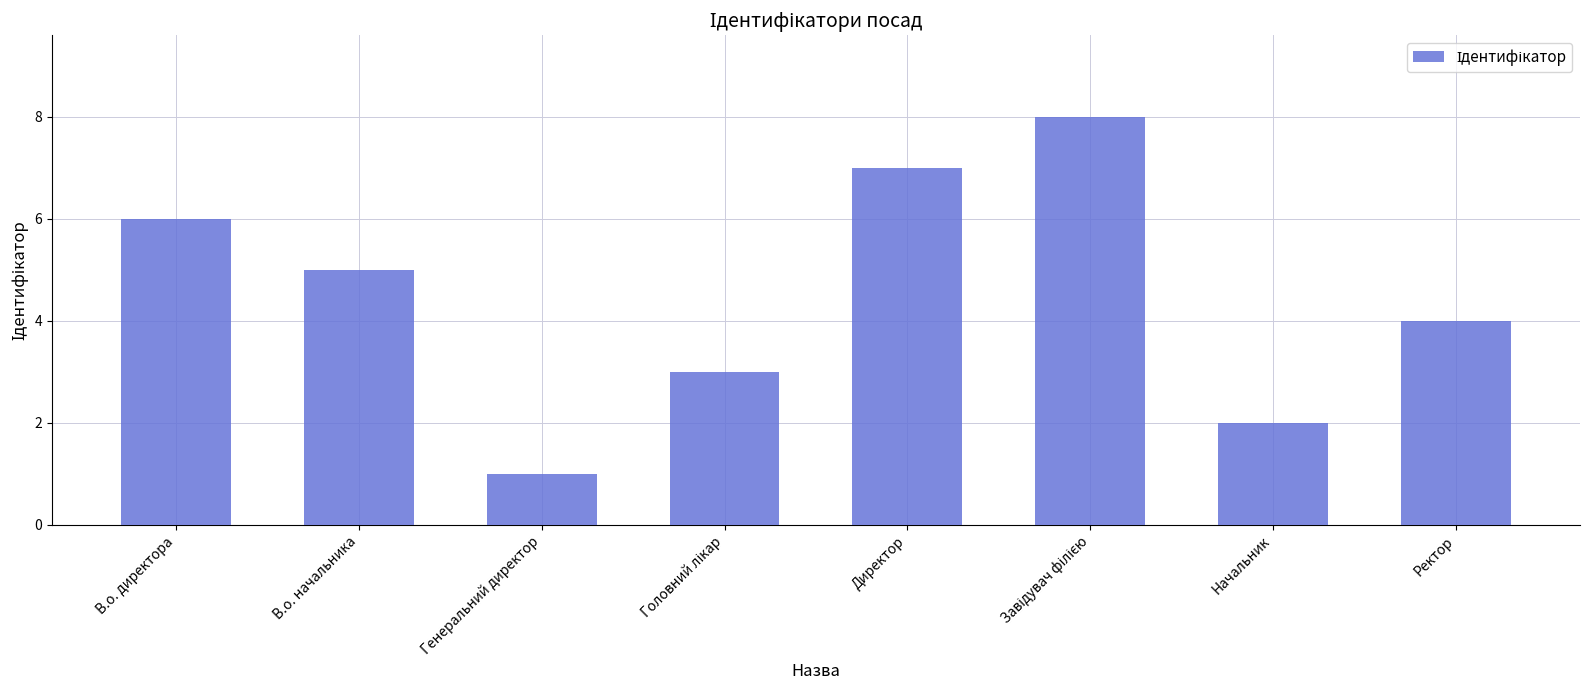

Read the value at Ректор.

4